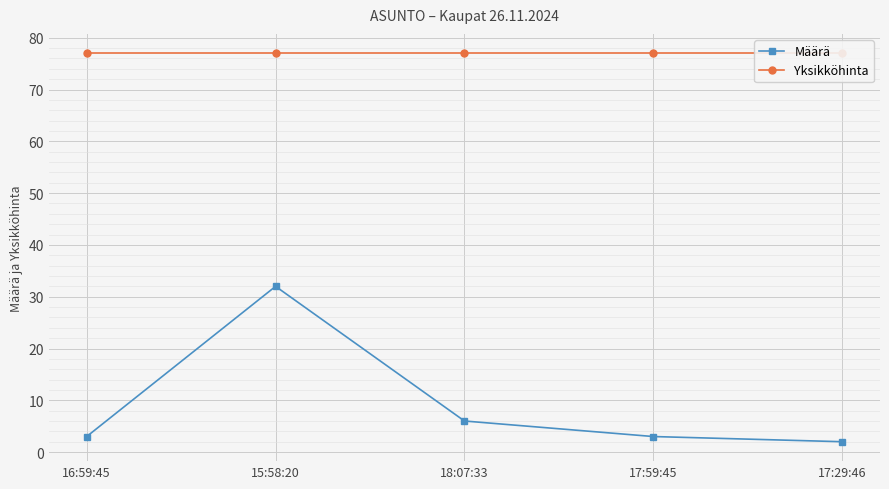

Where is the first local maximum for Määrä?

15:58:20